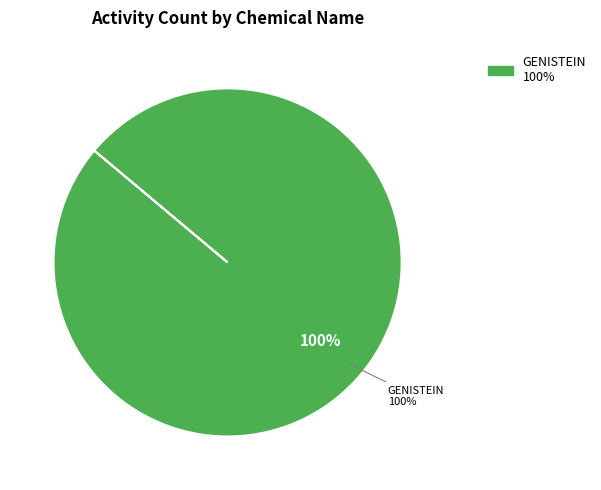

What percentage is the GENISTEIN slice, to the nearest percent?

100%